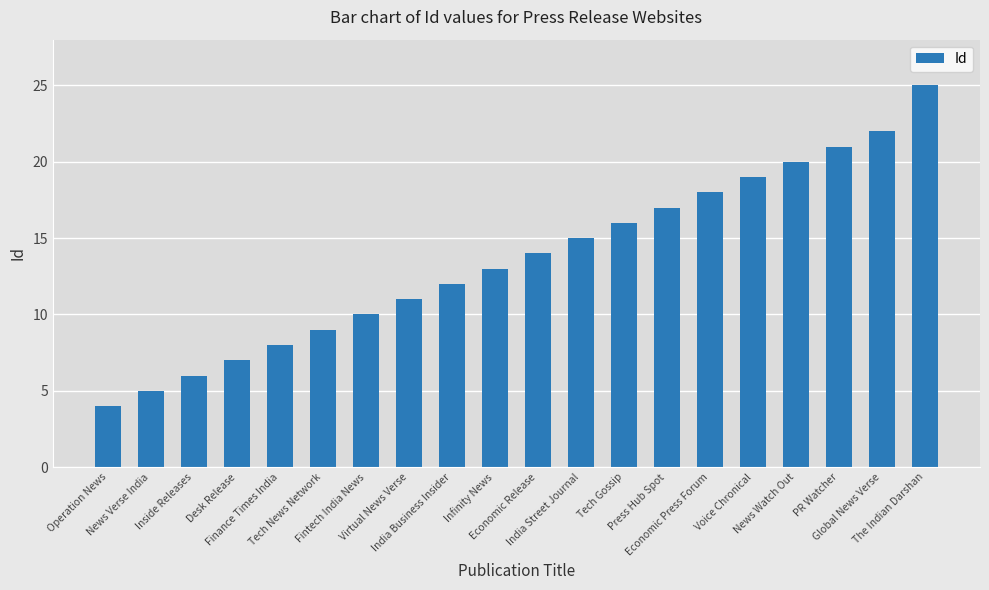

What is the label of the 8th bar from the right?

Tech Gossip